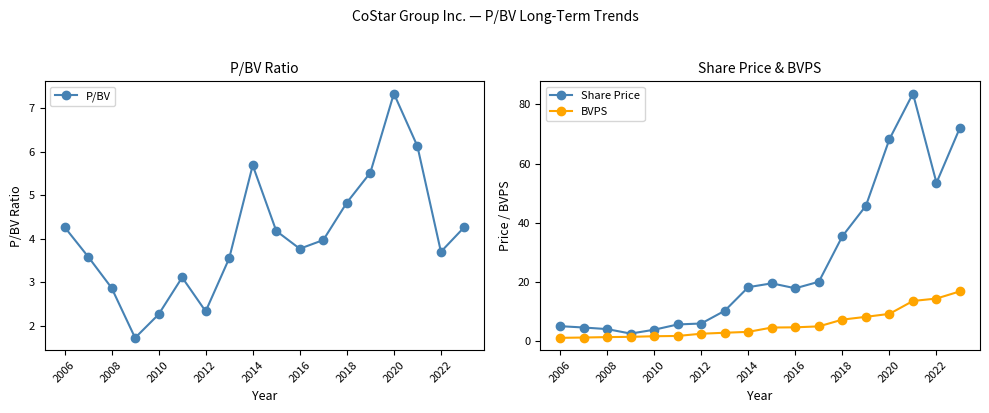

Is it true that Share Price equals 18.3 at 2014?

True